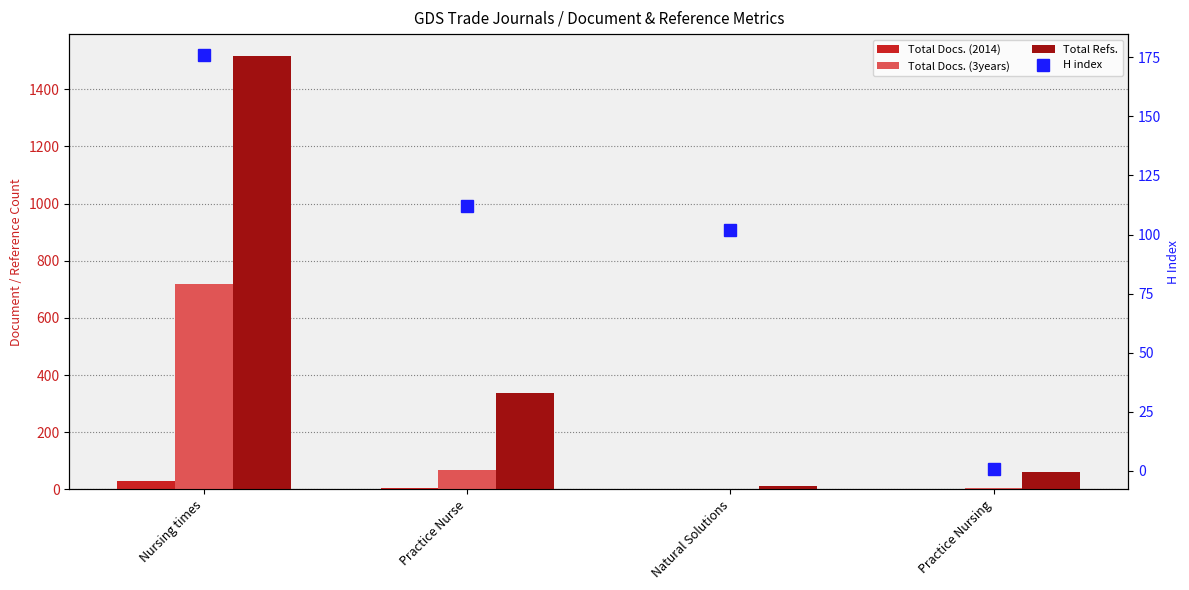

Is it true that Total Docs. (2014) equals 53 at Nursing times?

False